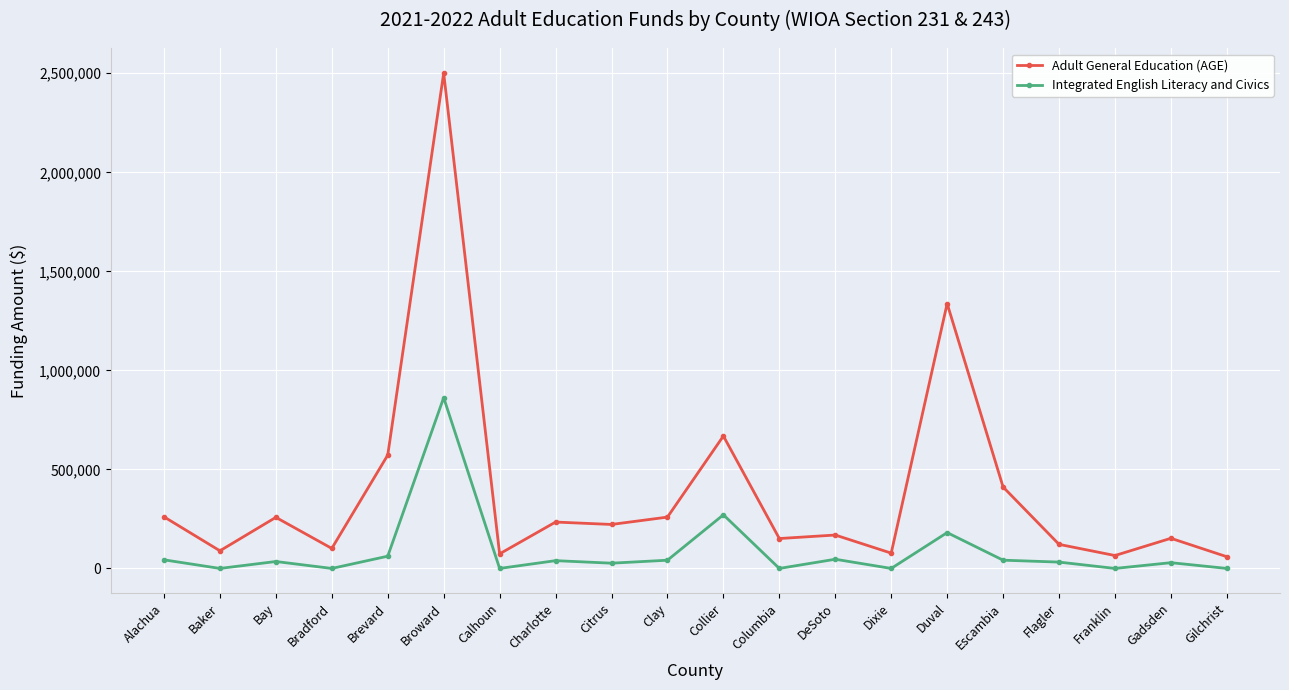

At which category is the sum across all series the highest?

Broward